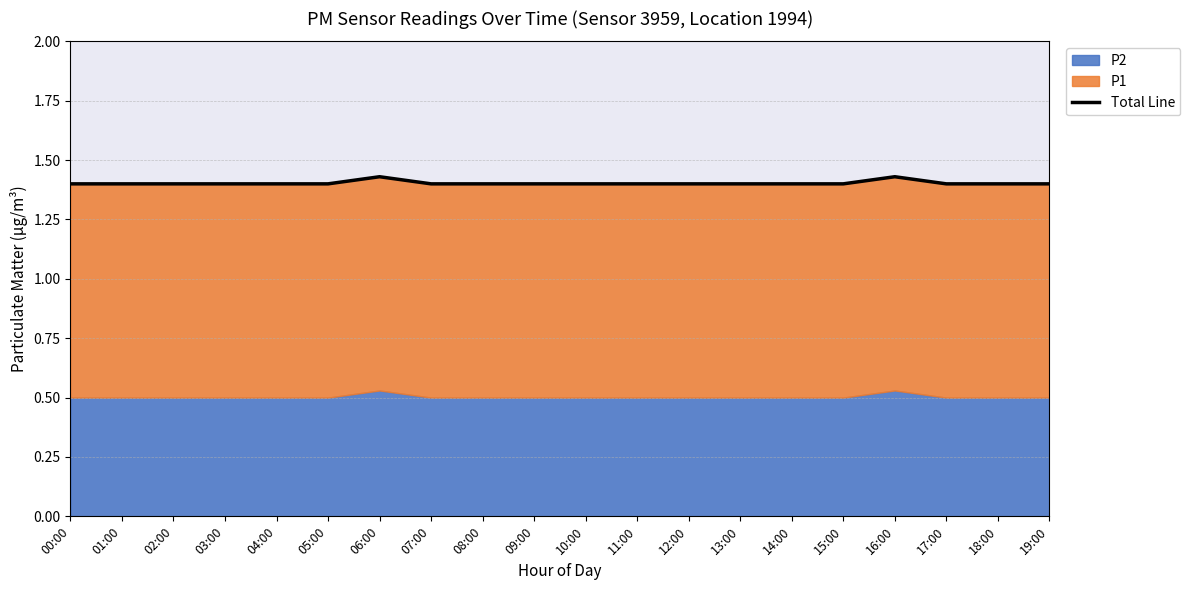

What is the label of the 3rd point from the right?

17:00